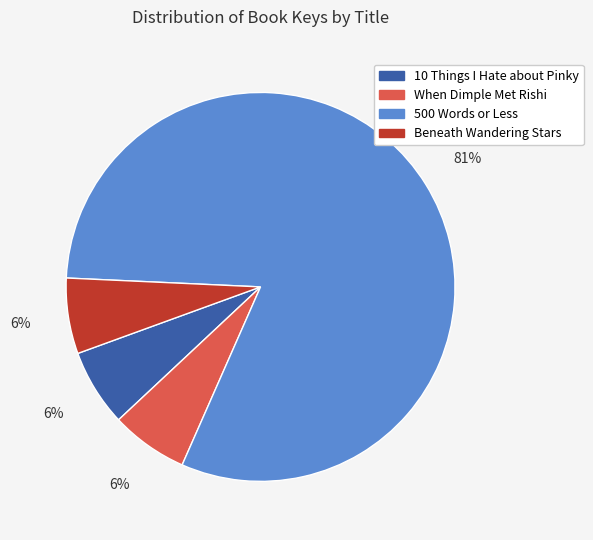

Which slice represents more than half of the pie?

500 Words or Less